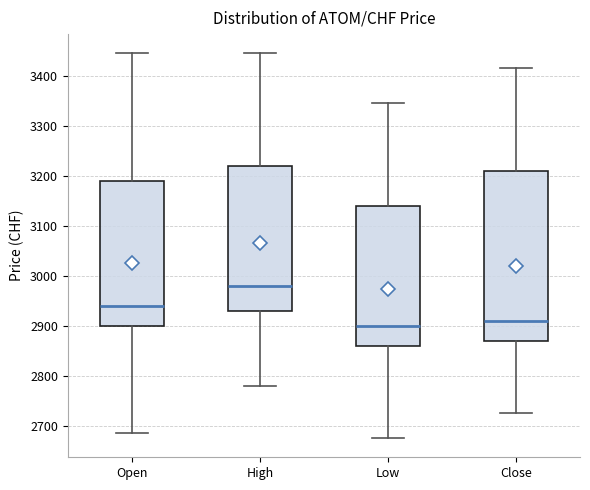

Which box has the highest median line?

High